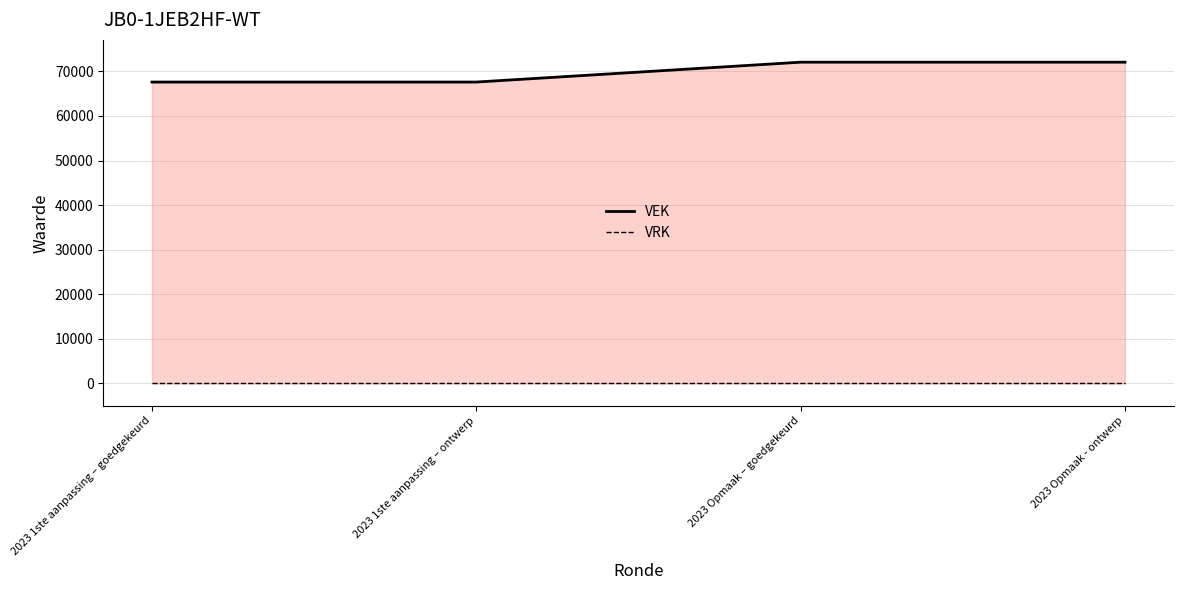

What is the label of the 3rd point from the right?

2023 1ste aanpassing – ontwerp